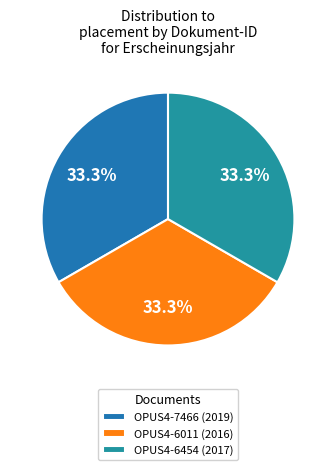

The OPUS4-6011 (2016) slice represents 27% of the pie. True or false?

False